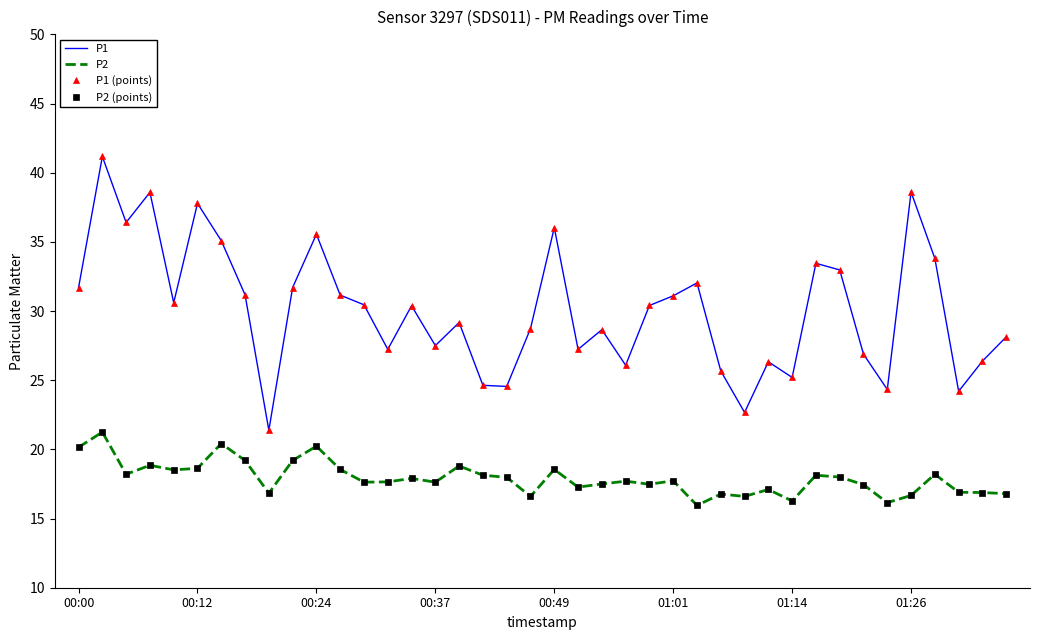

True or false: P2 has more than 0 points higher than both neighbors.

True